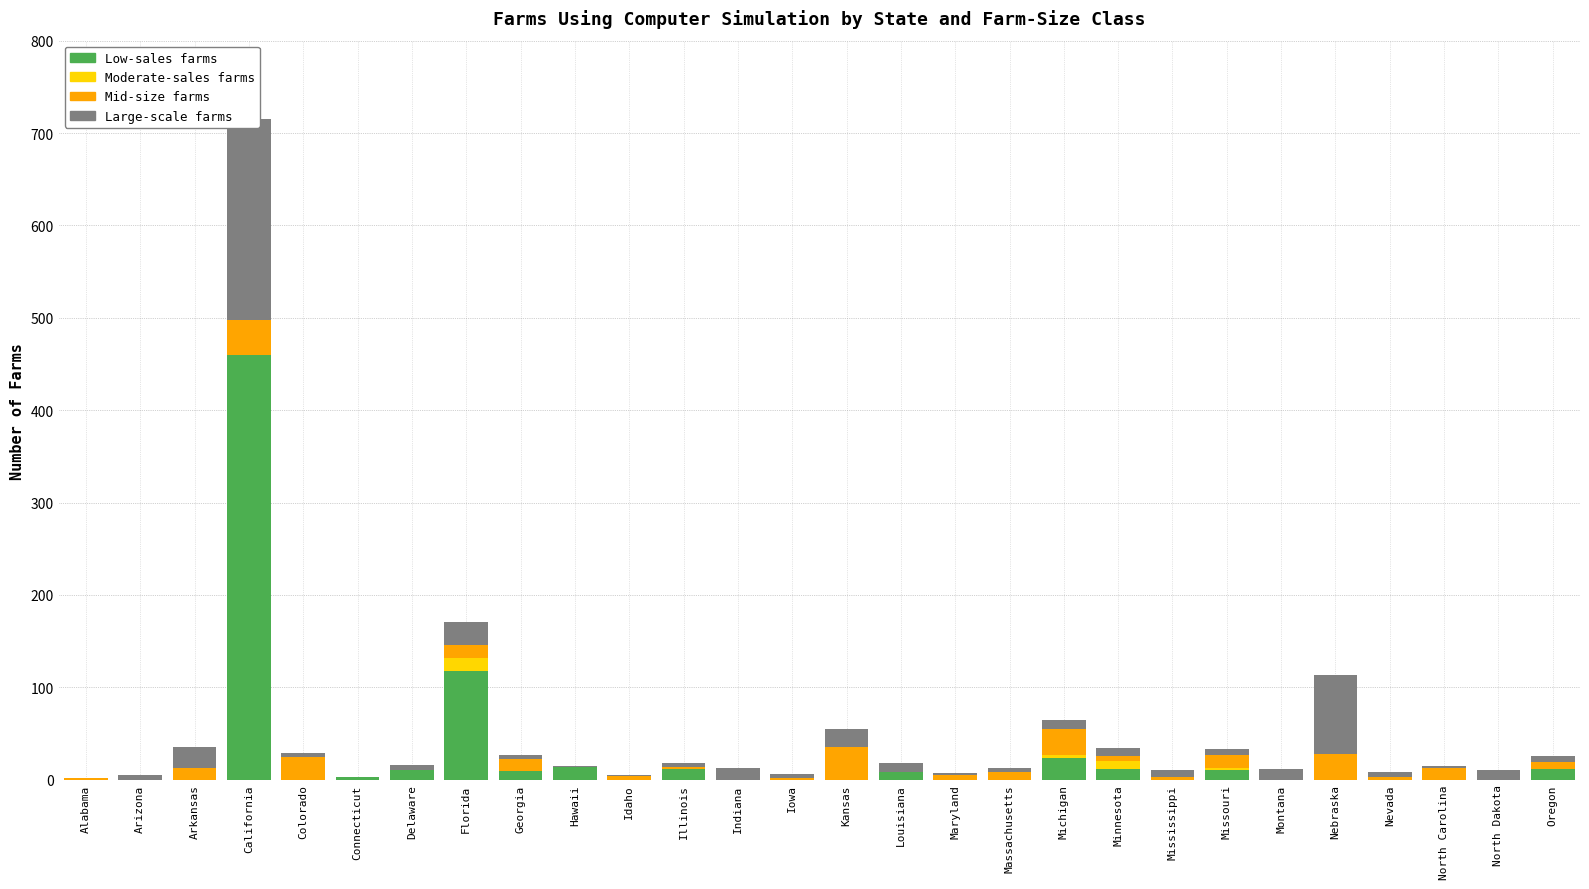

Is the value of Moderate-sales farms at North Dakota greater than the value of Low-sales farms at Nevada?

No